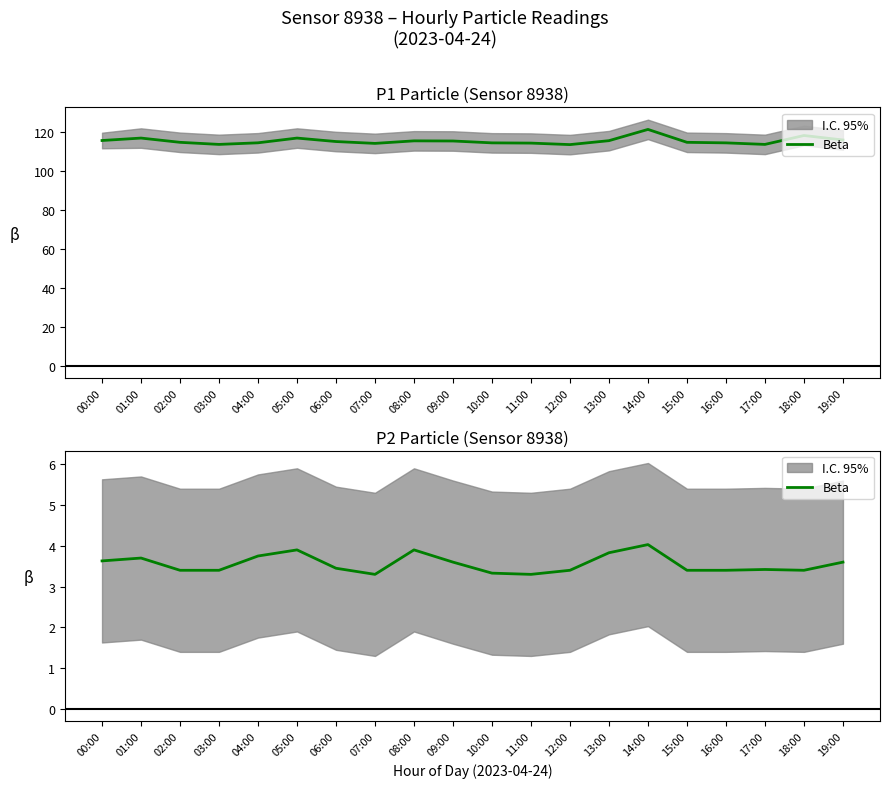

What is the label of the 8th point from the left?

07:00